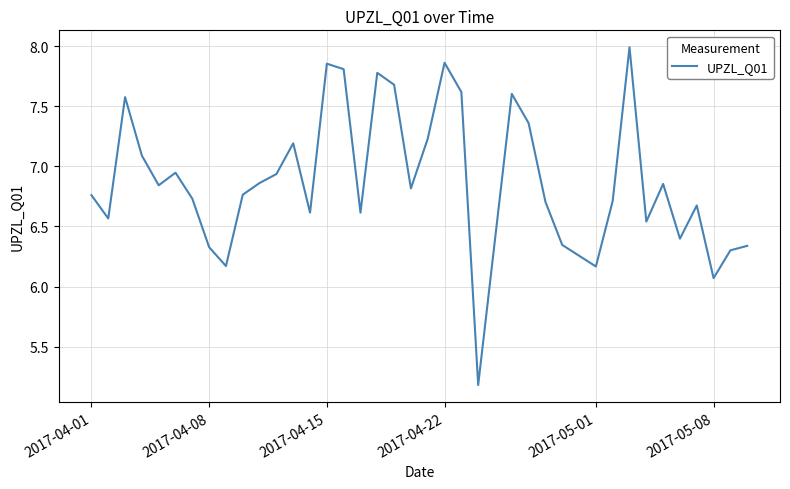

What is the difference between the maximum and minimum values?

2.8